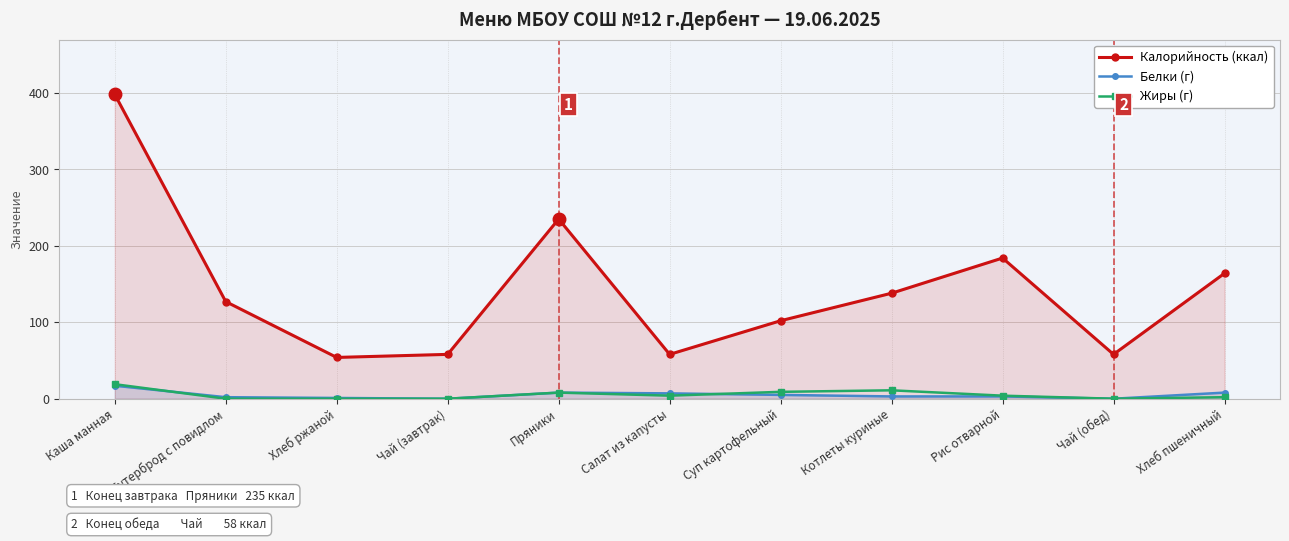

What is the spread (max minus min) of values at Пряники?

227